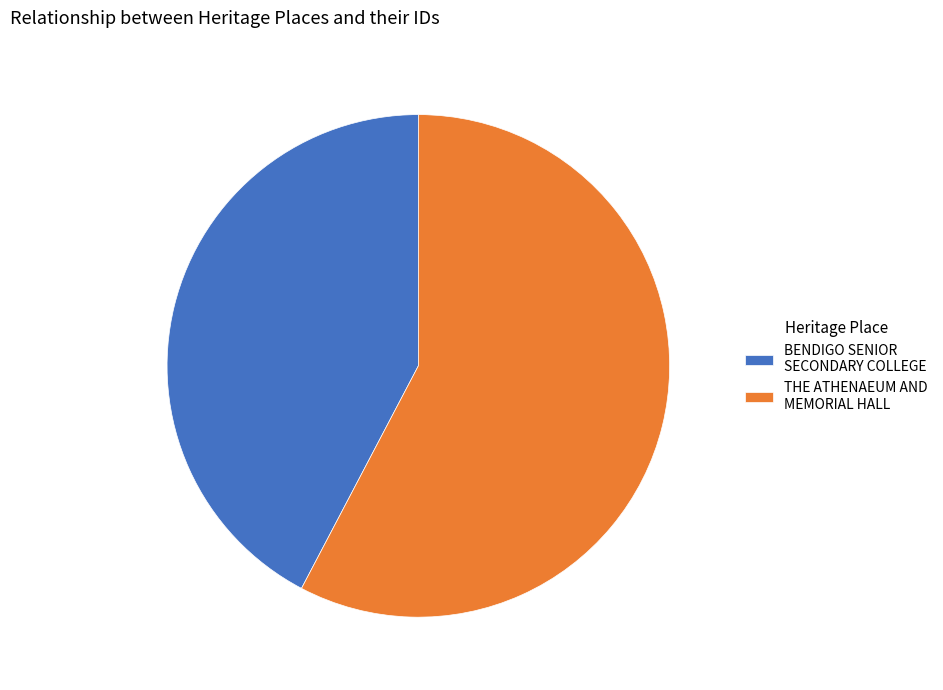

Rank the categories by value from highest to lowest.

THE ATHENAEUM AND MEMORIAL HALL, BENDIGO SENIOR SECONDARY COLLEGE